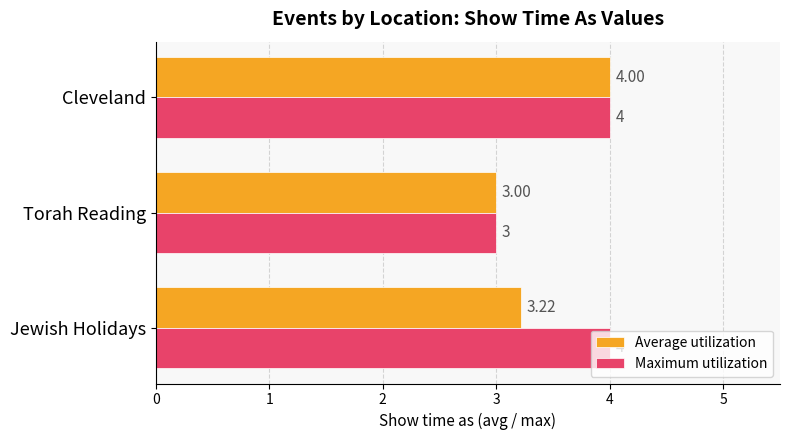

What is the difference between the maximum and minimum values in the Maximum utilization series?

1.0